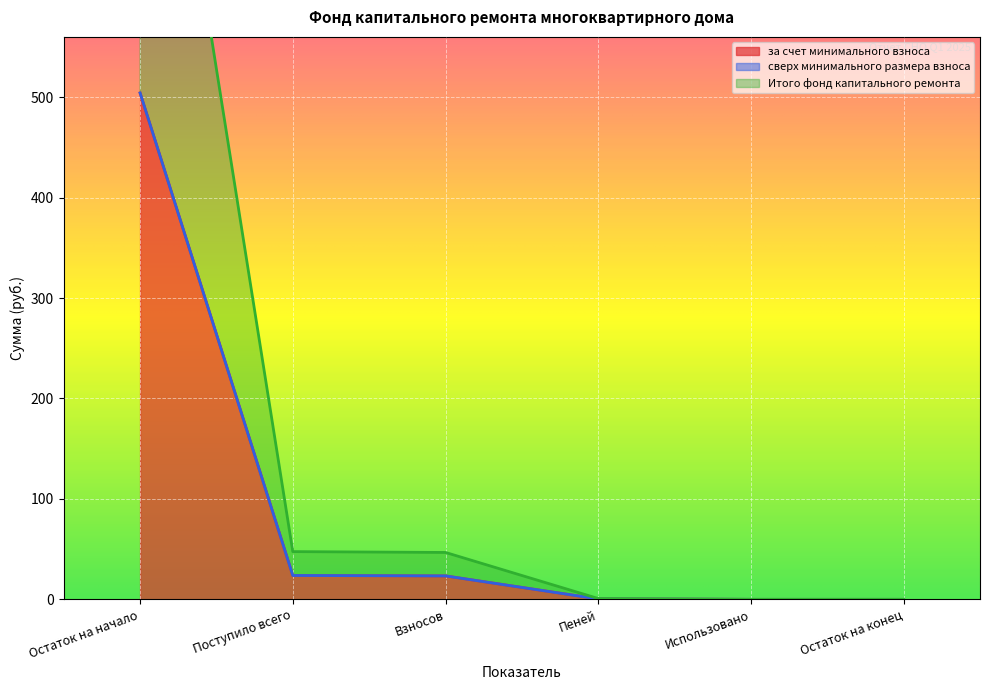

What position from the left is Остаток на начало?

1